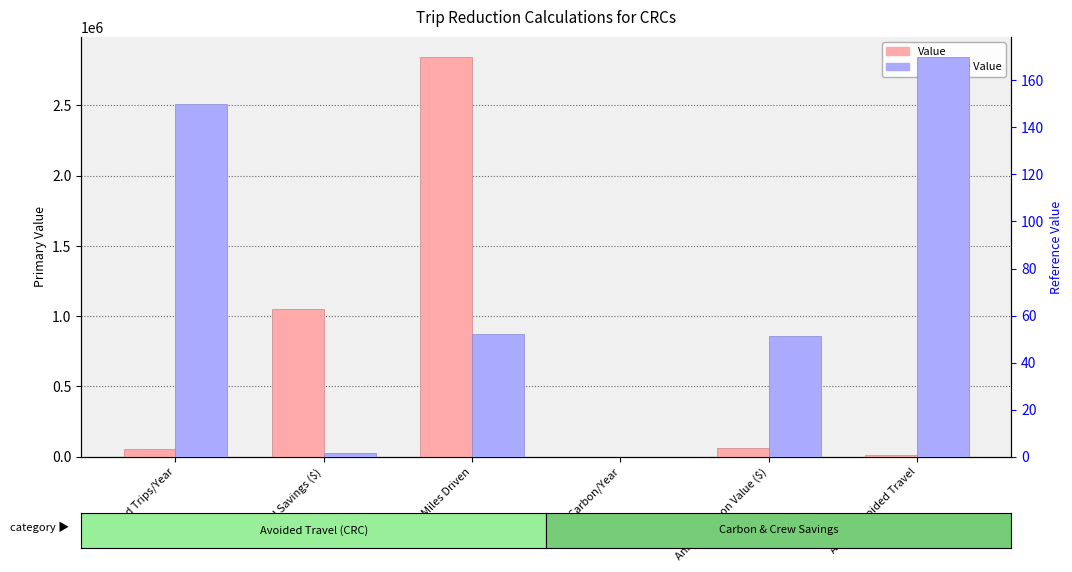

What is the difference between the maximum and minimum values in the Reference Value series?

170.0